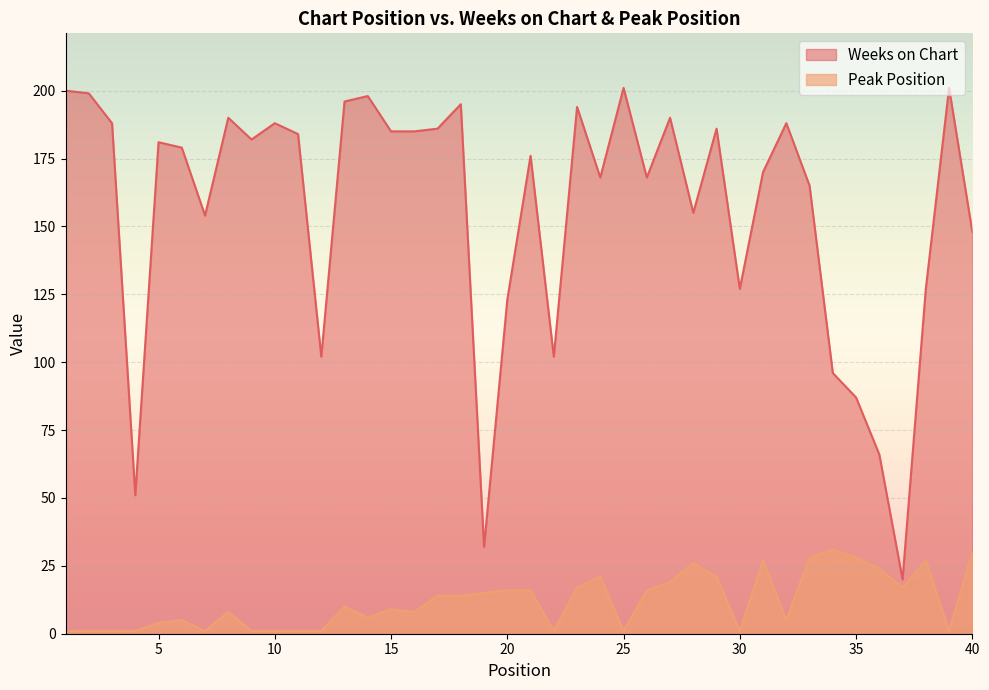

At which label is Peak Position closest to 16?

20